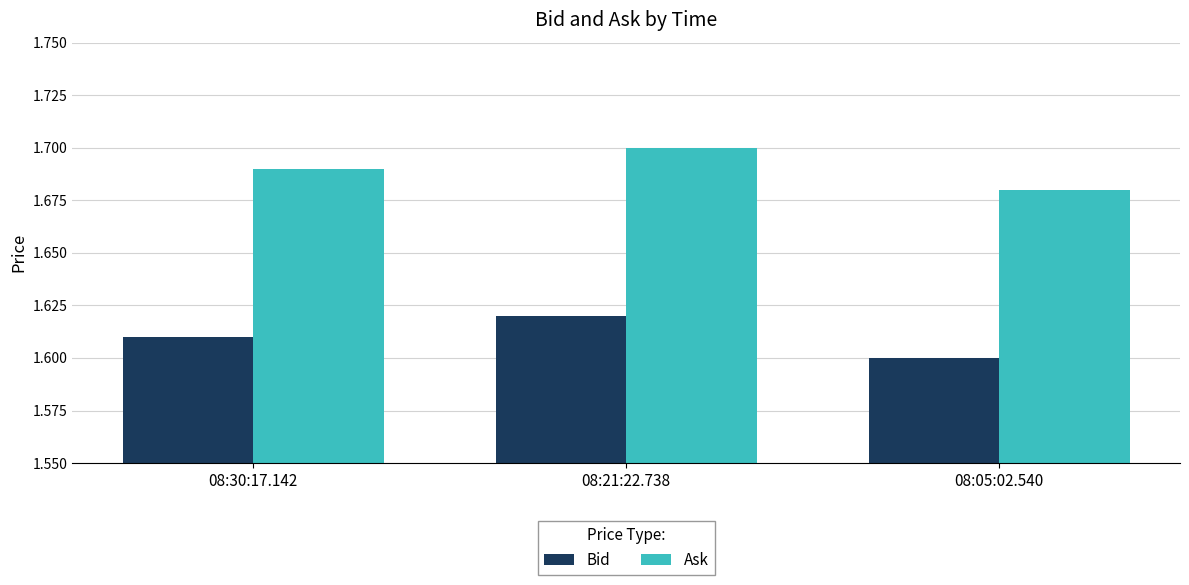

Where is Ask nearest to the value 1?

08:05:02.540